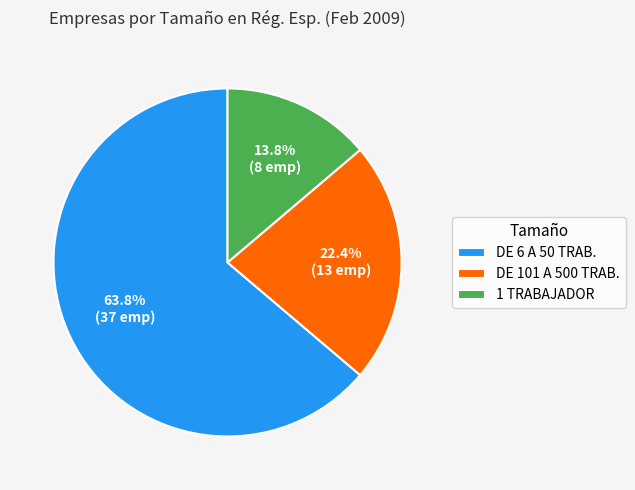

Which has a higher value, 1 TRABAJADOR or DE 101 A 500 TRAB.?

DE 101 A 500 TRAB.